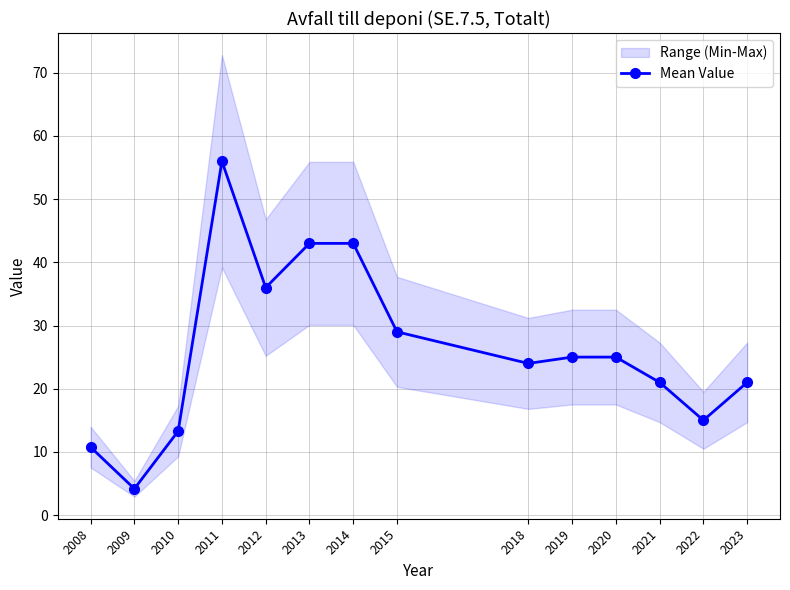

The chart shows a value of 24.0 at 2018. True or false?

True